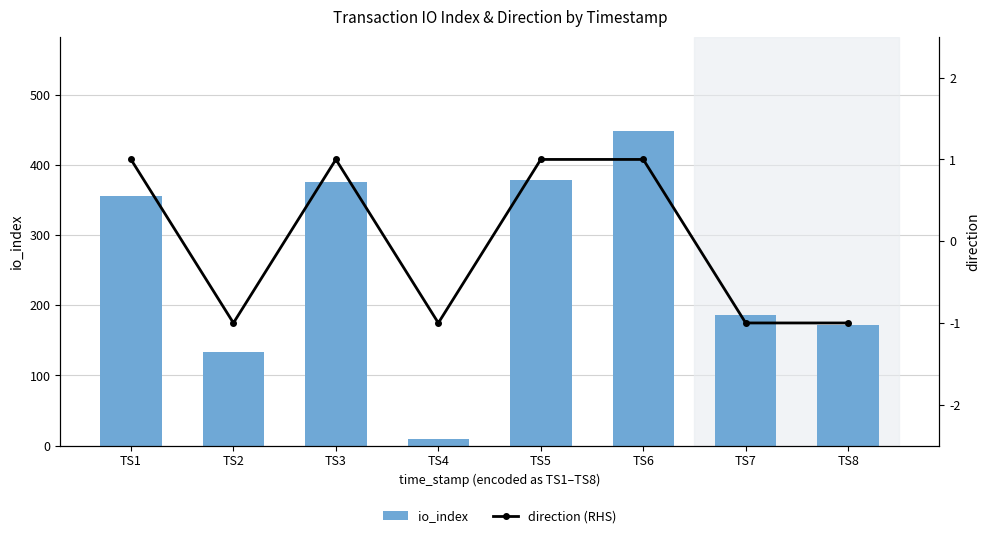

What is the maximum value for io_index?

448